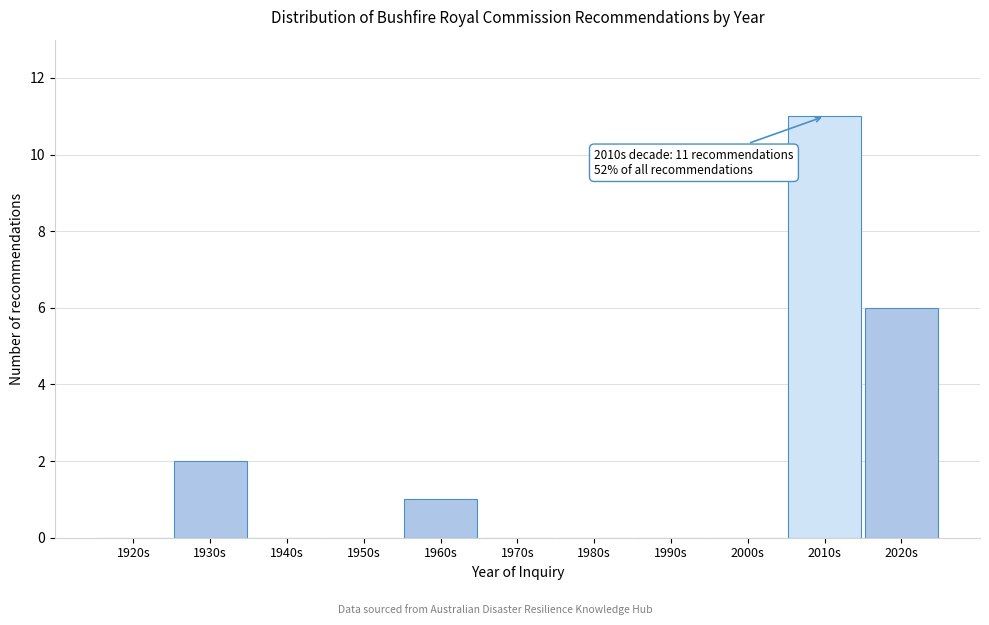

Reading left to right, transcribe all the data shown in this chart.

1920s=0	1930s=2	1940s=0	1950s=0	1960s=1	1970s=0	1980s=0	1990s=0	2000s=0	2010s=11	2020s=6